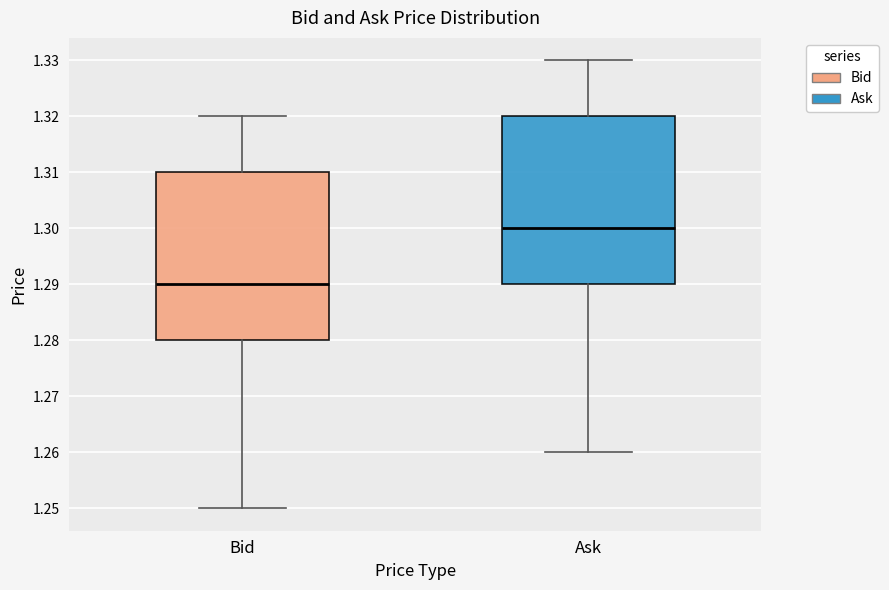

Which box has the lowest median line?

Bid